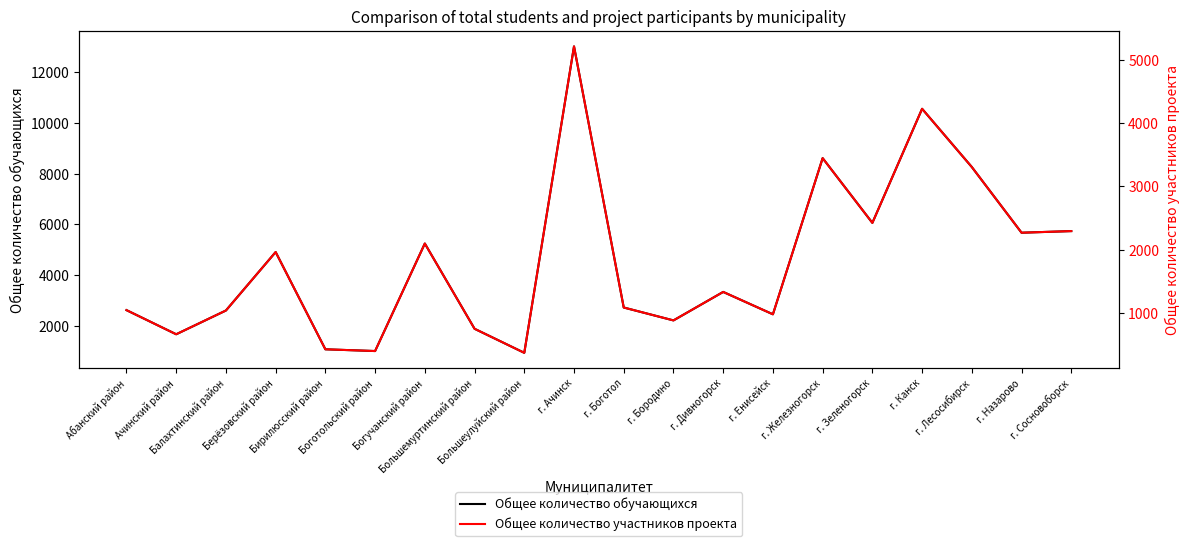

Reading left to right, extract all data points from this chart.

Общее количество обучающихся: Абанский район=2619.0	Ачинский район=1666.0	Балахтинский район=2604.0	Берёзовский район=4911.0	Бирилюсский район=1073.0	Боготольский район=1004.0	Богучанский район=5247.0	Большемуртинский район=1883.0	Большеулуйский район=934.0	г. Ачинск=13028.0	г. Боготол=2722.0	г. Бородино=2213.0	г. Дивногорск=3337.0	г. Енисейск=2454.0	г. Железногорск=8617.0	г. Зеленогорск=6062.0	г. Канск=10564.0	г. Лесосибирск=8266.0	г. Назарово=5674.0	г. Сосновоборск=5738.0
Общее количество участников проекта: Абанский район=1047.6	Ачинский район=666.4	Балахтинский район=1041.6	Берёзовский район=1964.4	Бирилюсский район=429.2	Боготольский район=401.6	Богучанский район=2098.8	Большемуртинский район=753.2	Большеулуйский район=373.6	г. Ачинск=5211.2	г. Боготол=1088.8	г. Бородино=885.2	г. Дивногорск=1334.8	г. Енисейск=981.6	г. Железногорск=3446.8	г. Зеленогорск=2424.8	г. Канск=4225.6	г. Лесосибирск=3306.4	г. Назарово=2269.6	г. Сосновоборск=2295.2